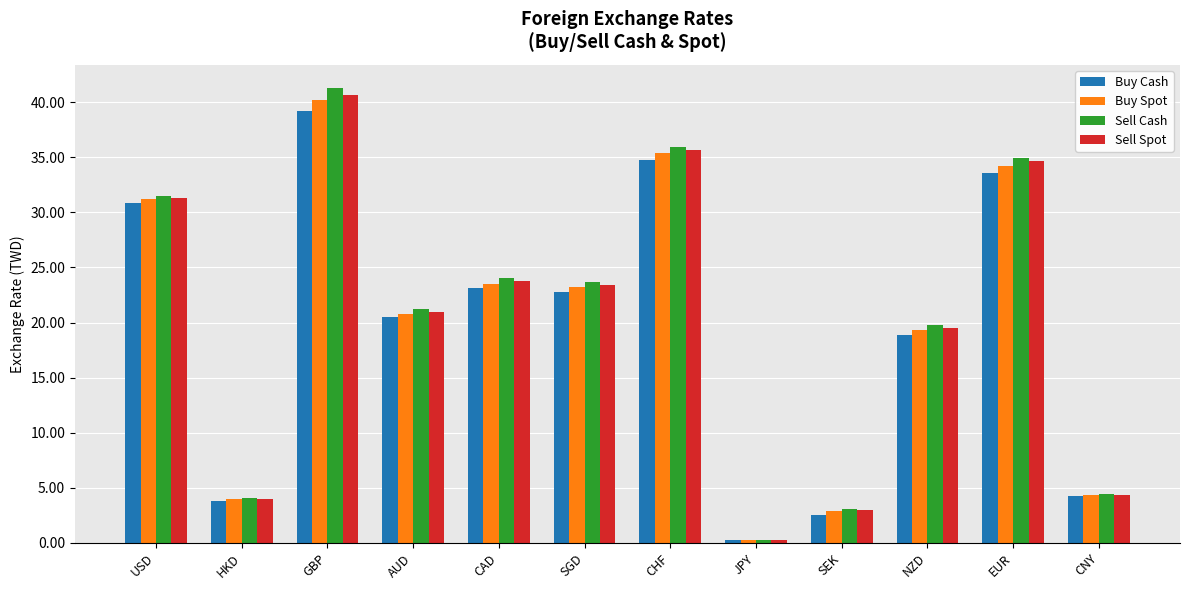

What is the label of the 5th bar from the right?

JPY